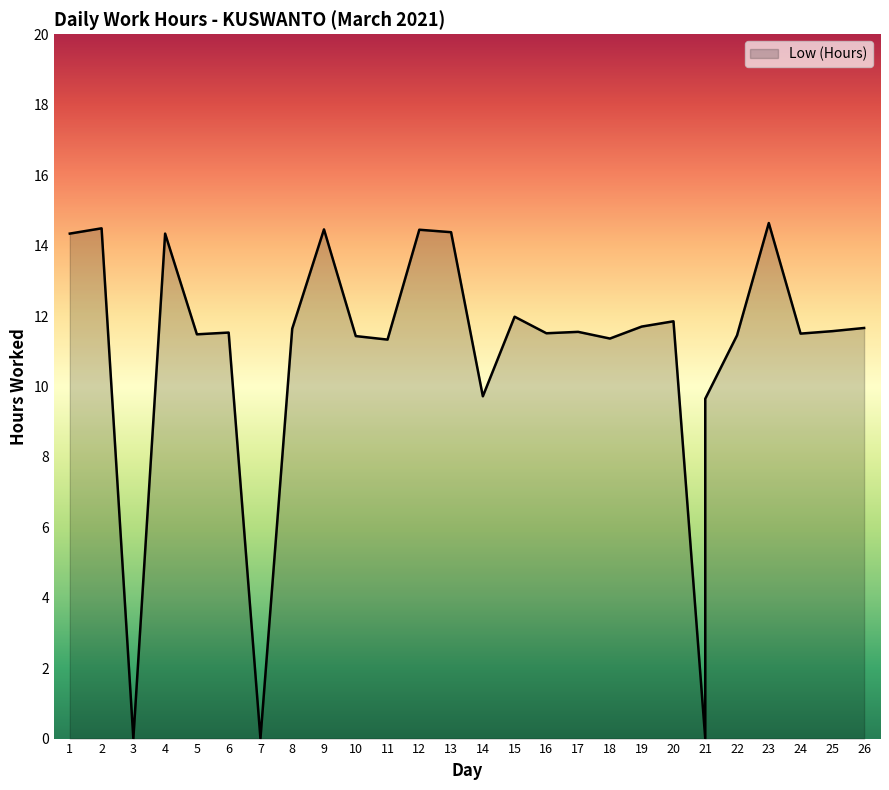

Approximately how many times larger is the value at 4 compared to 8?

1.2